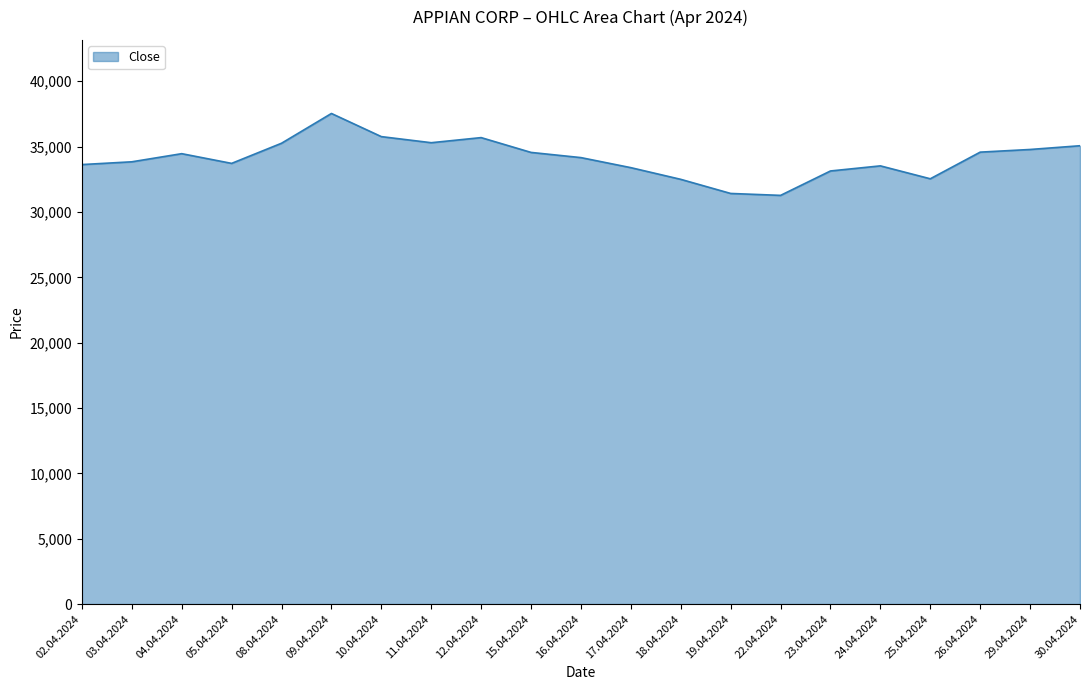

Is it true that the value at 26.04.2024 is 34578?

True